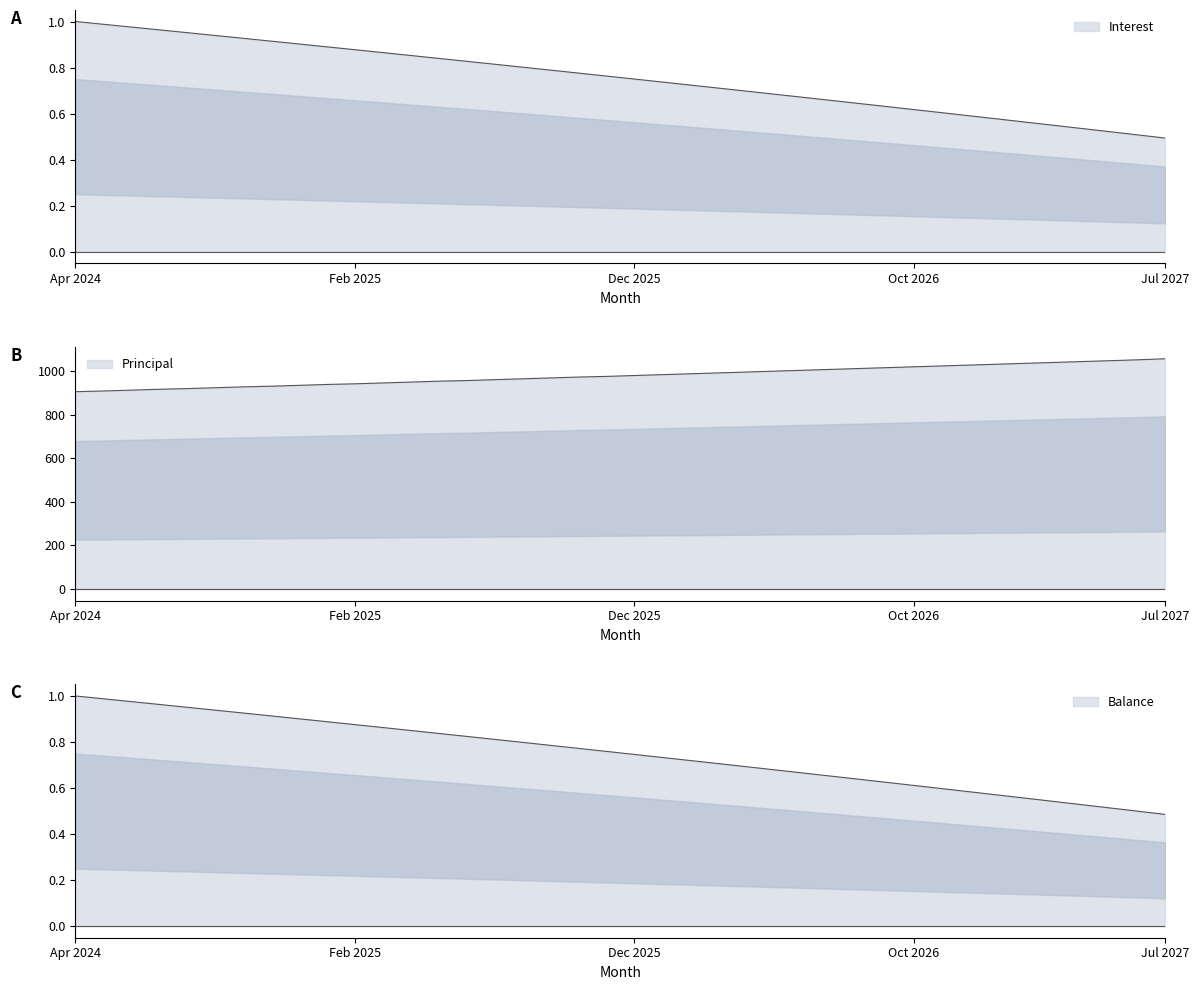

Reading left to right, transcribe all the data shown in this chart.

Interest: 1.0	1.0	1.0	1.0	1.0	0.9	0.9	0.9	0.9	0.9	0.9	0.9	0.9	0.8	0.8	0.8	0.8	0.8	0.8	0.8	0.8	0.7	0.7	0.7	0.7	0.7	0.7	0.7	0.6	0.6	0.6	0.6	0.6	0.6	0.6	0.5	0.5	0.5	0.5	0.5
Principal: 905.0	908.0	912.0	916.0	919.0	923.0	927.0	930.0	934.0	938.0	941.0	945.0	949.0	953.0	956.0	960.0	964.0	968.0	972.0	975.0	979.0	983.0	987.0	991.0	995.0	999.0	1003.0	1007.0	1011.0	1015.0	1019.0	1023.0	1027.0	1031.0	1035.0	1039.0	1043.0	1047.0	1051.0	1056.0
Balance: 1.0	1.0	1.0	1.0	1.0	0.9	0.9	0.9	0.9	0.9	0.9	0.9	0.9	0.8	0.8	0.8	0.8	0.8	0.8	0.8	0.7	0.7	0.7	0.7	0.7	0.7	0.7	0.7	0.6	0.6	0.6	0.6	0.6	0.6	0.6	0.5	0.5	0.5	0.5	0.5